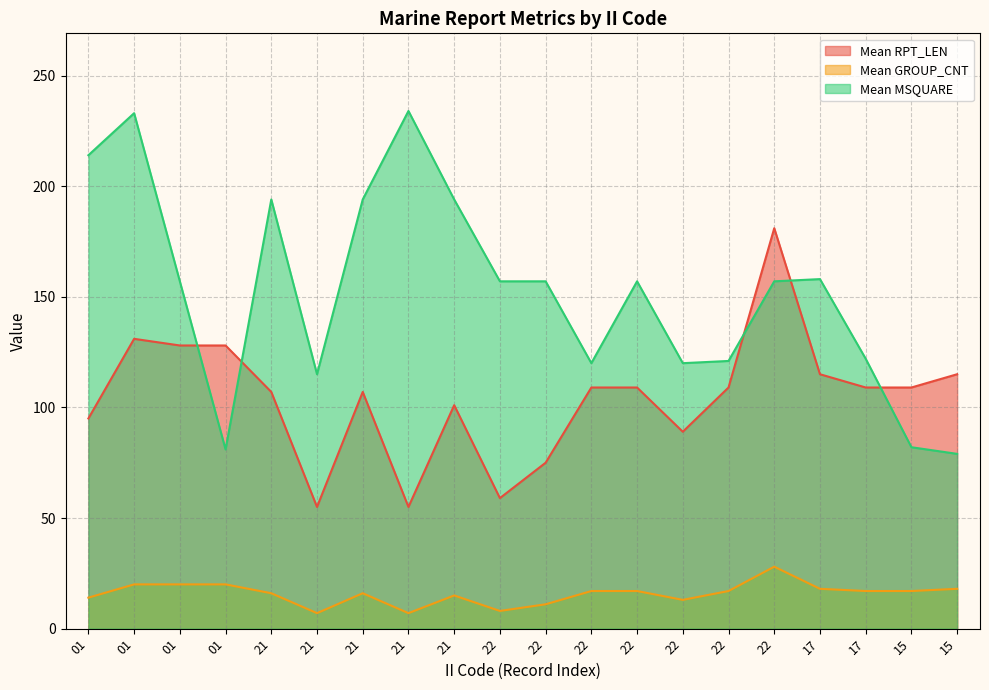

Rank the series by their average value, from highest to lowest.

Mean MSQUARE, Mean RPT_LEN, Mean GROUP_CNT